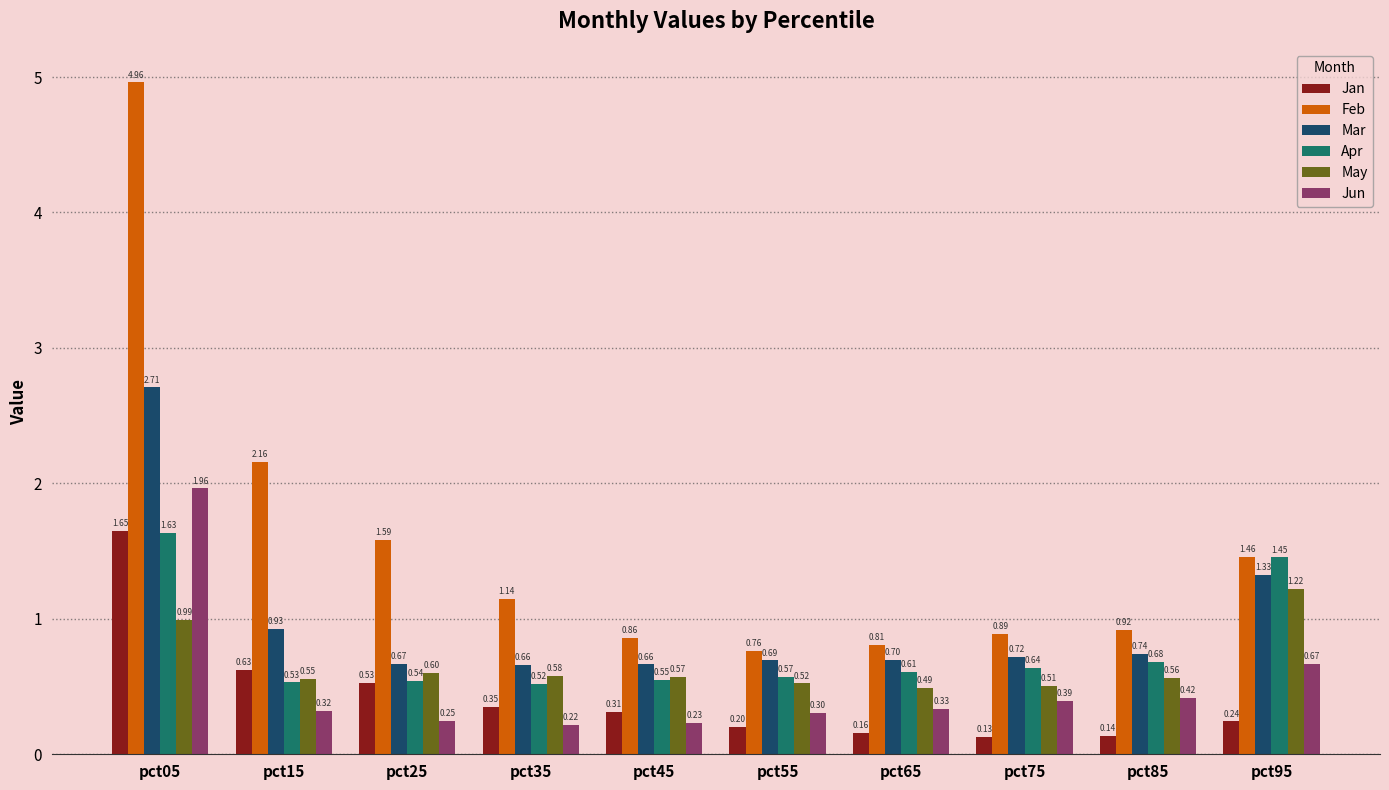

At how many categories does at least one series exceed 0?

10